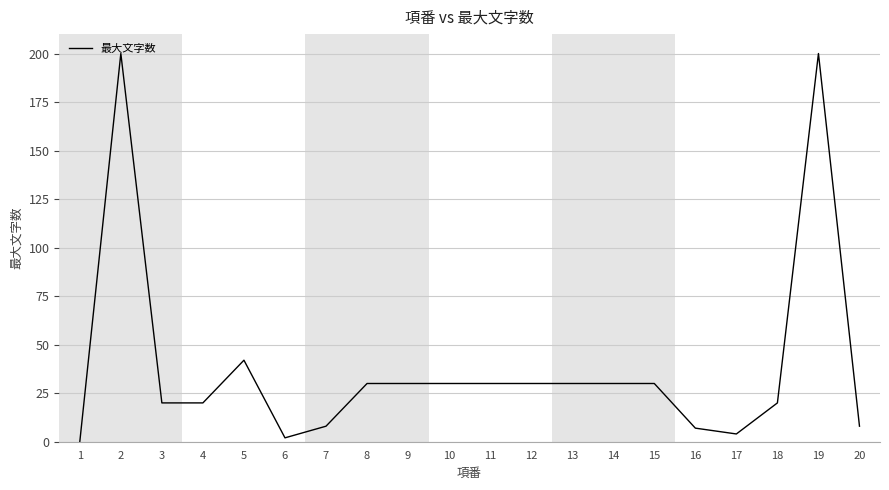

At which category does the data reach its first local peak?

2